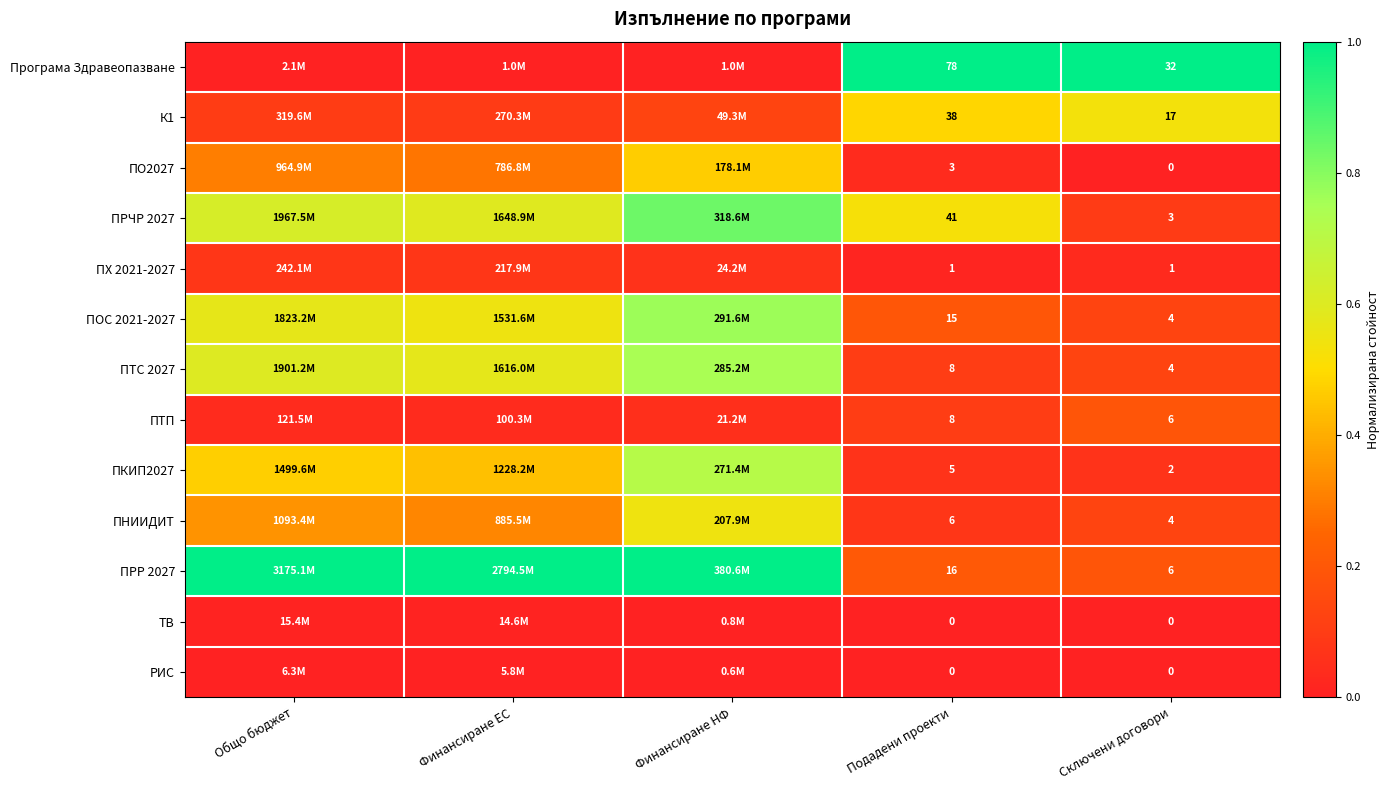

Count the number of categories in the chart.

5